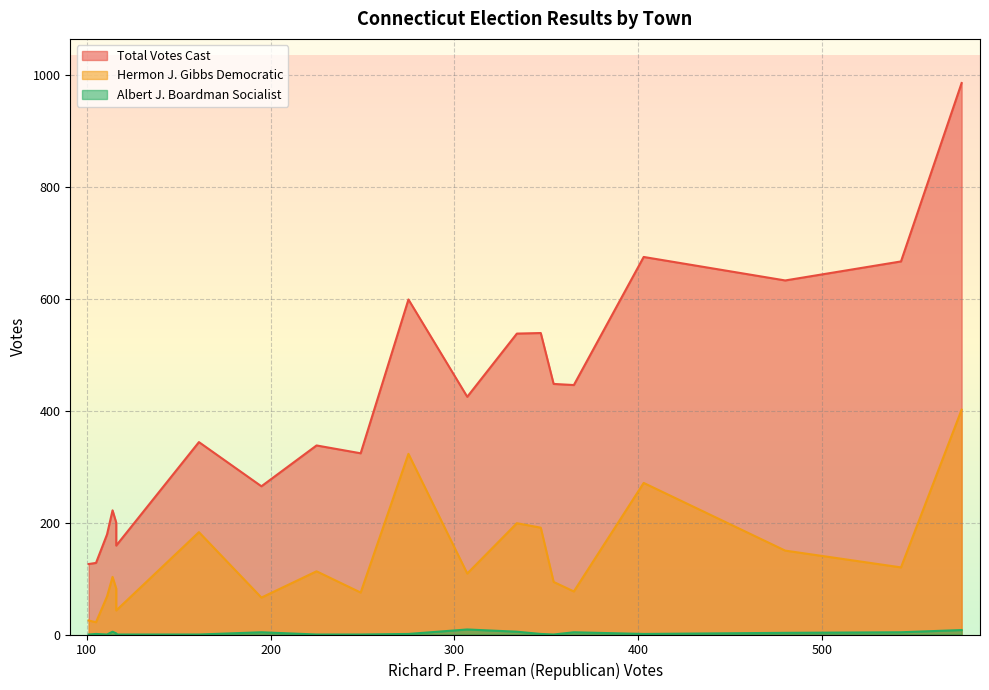

List the series in order of their overall mean, highest first.

Total Votes Cast, Hermon J. Gibbs Democratic, Albert J. Boardman Socialist